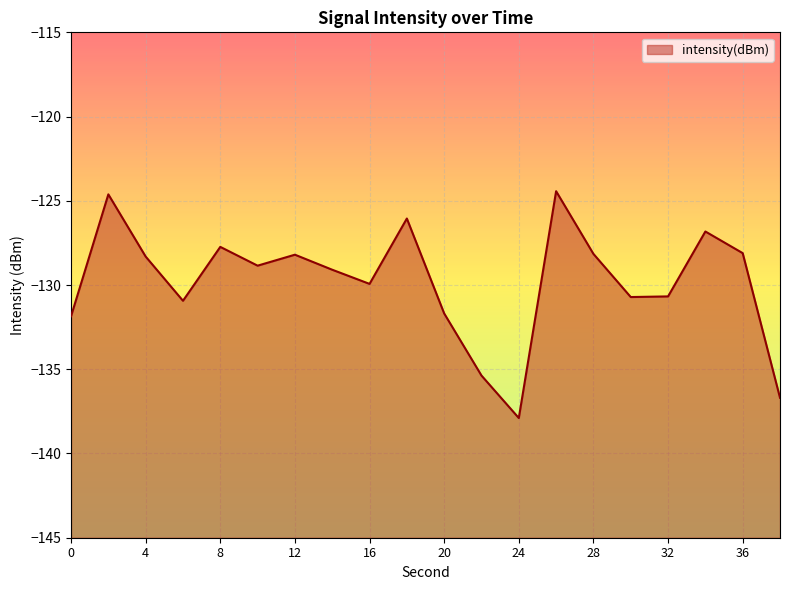

How many interior local valleys (lower than both neighbors) does the data have?

5